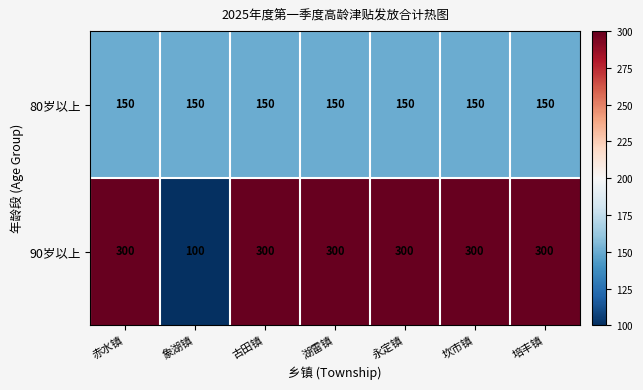

What is the smallest value displayed?

100